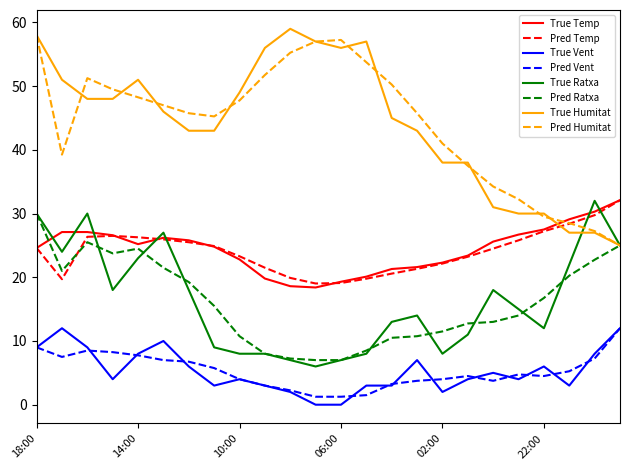

What is the maximum value for True Temp?

32.1